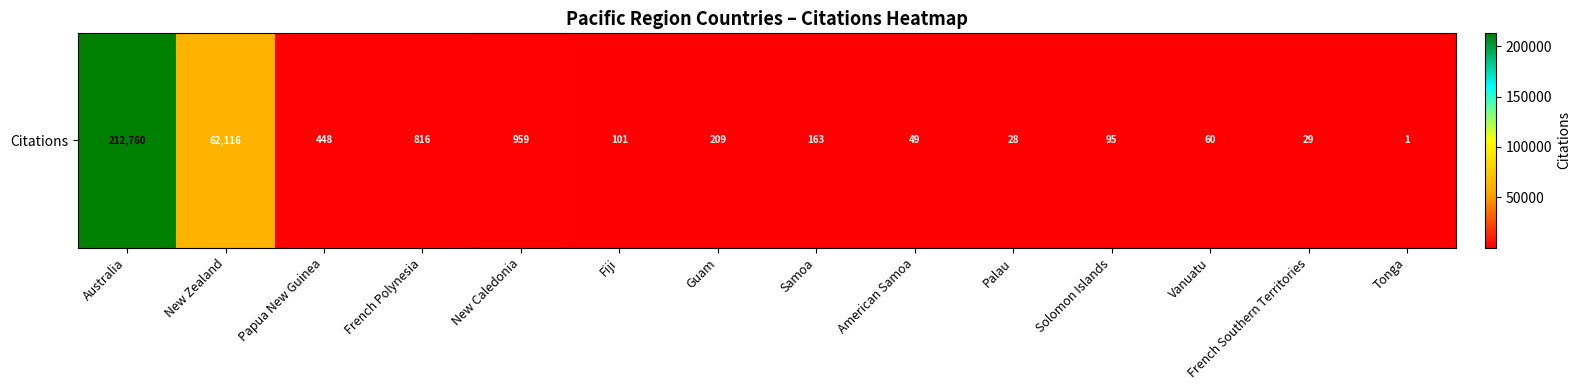

What is the smallest value displayed?

1